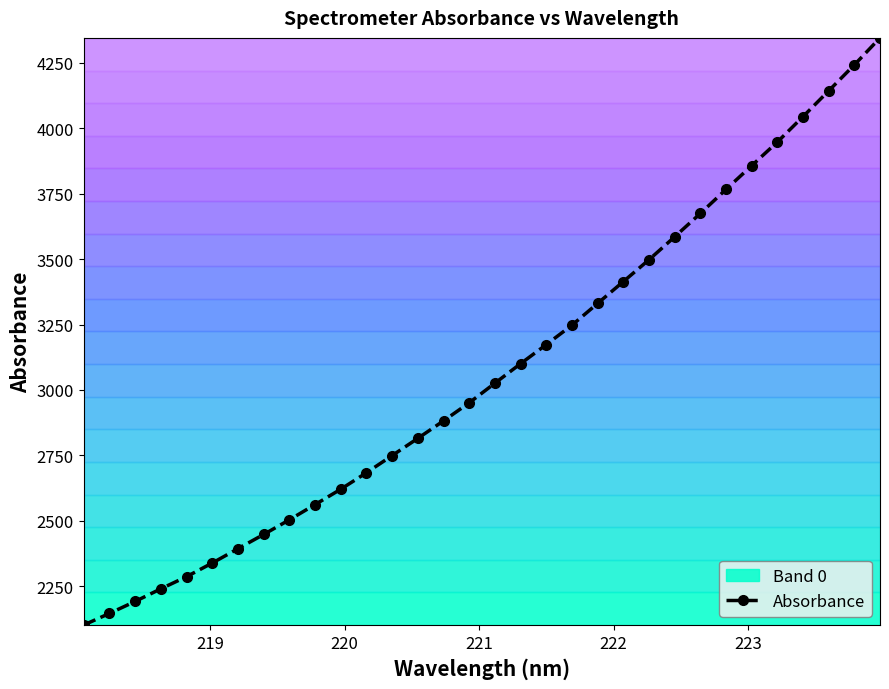

What is the value of the Absorbance point at the 15th from the left?

2882.2